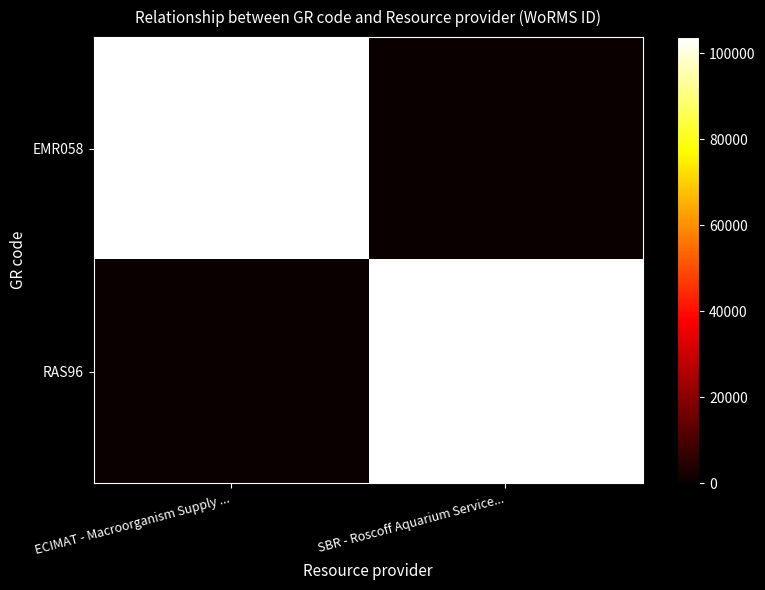

Between ECIMAT - Macroorganism Supply ... and SBR - Roscoff Aquarium Service..., which is larger?

ECIMAT - Macroorganism Supply ...